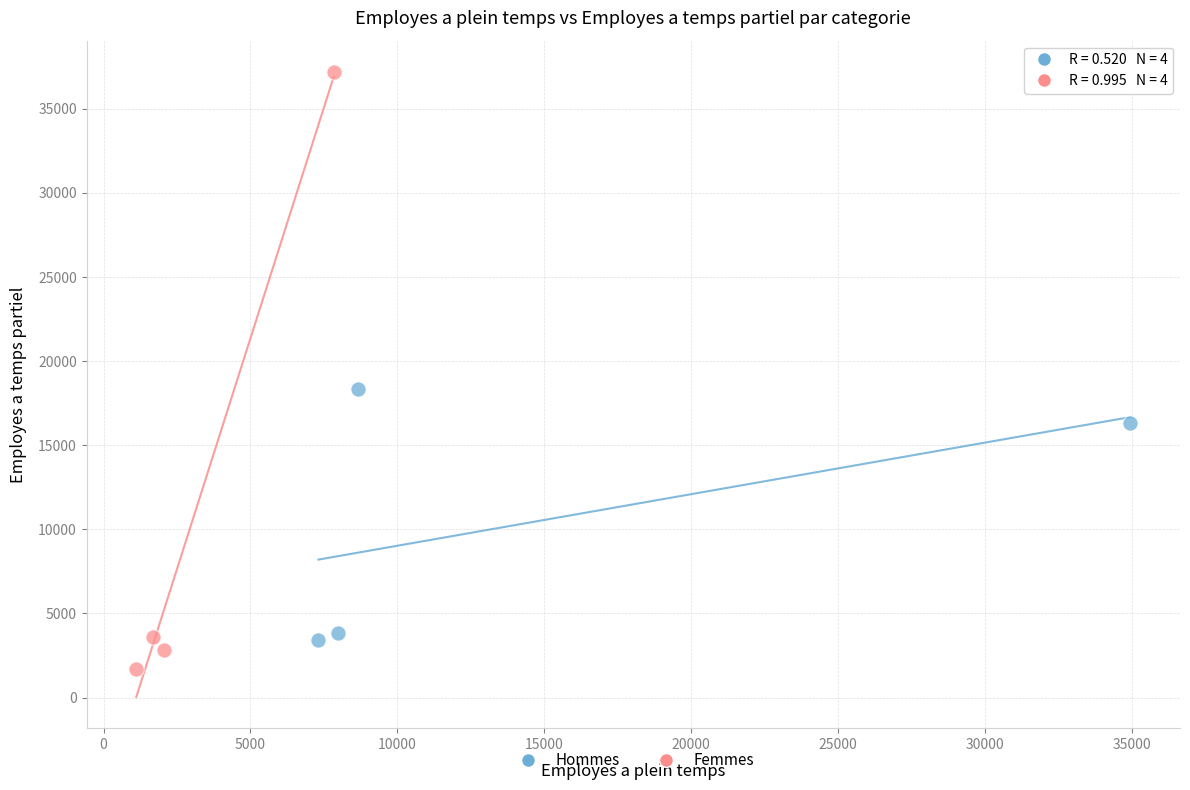

Which series reaches the minimum Y coordinate?

Femmes